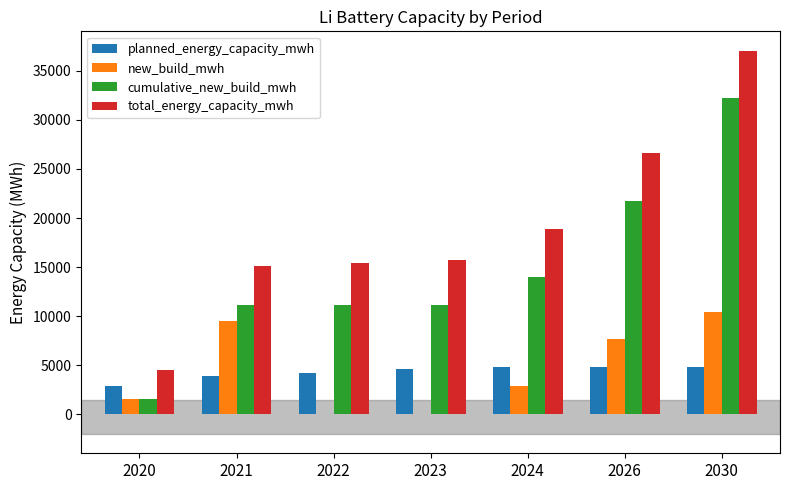

How many values in the new_build_mwh series exceed 2912?

4